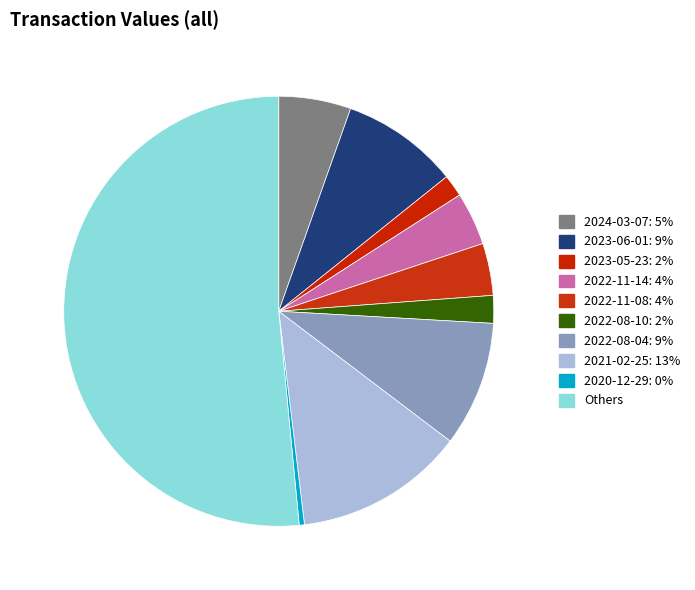

What is the largest slice in the pie chart?

Others